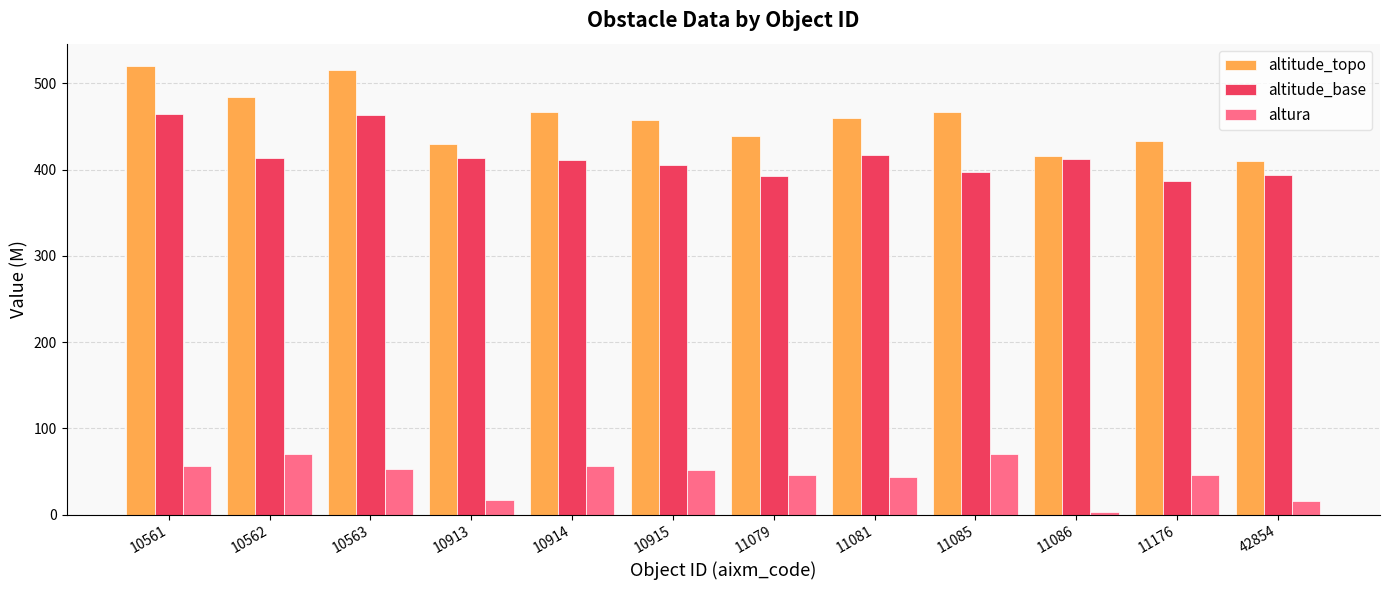

What is the sum of all altitude_topo values?

5498.4